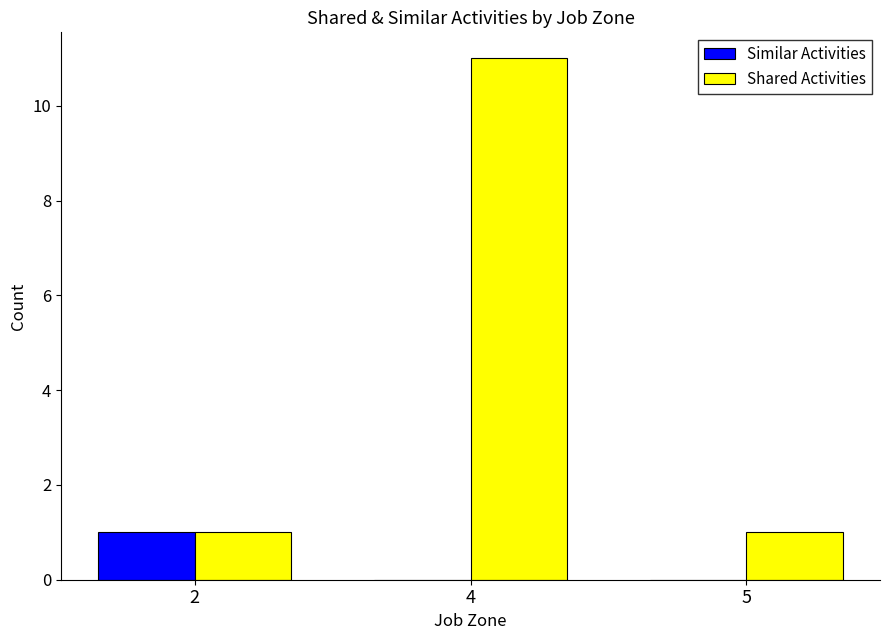

Which label corresponds to the largest value in the chart?

4